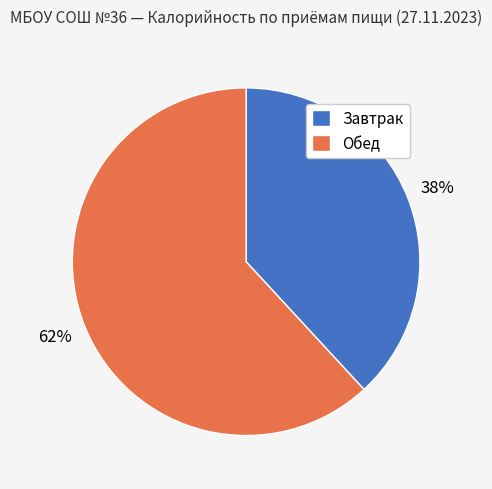

Which slice is the smallest?

Завтрак